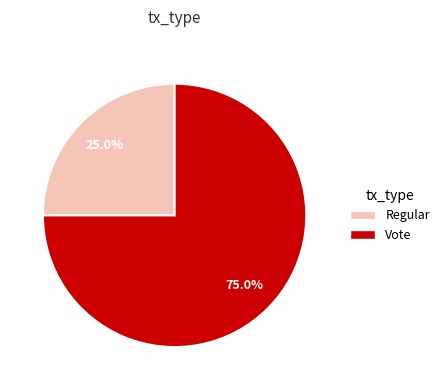

Which has a higher value, Regular or Vote?

Vote